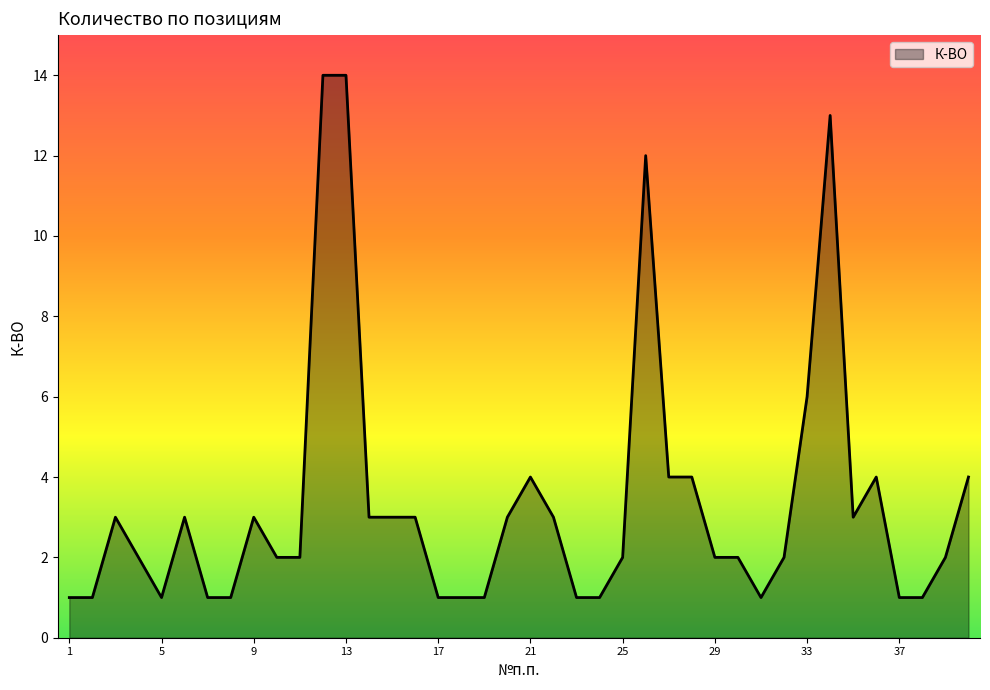

What is the greatest value displayed?

14